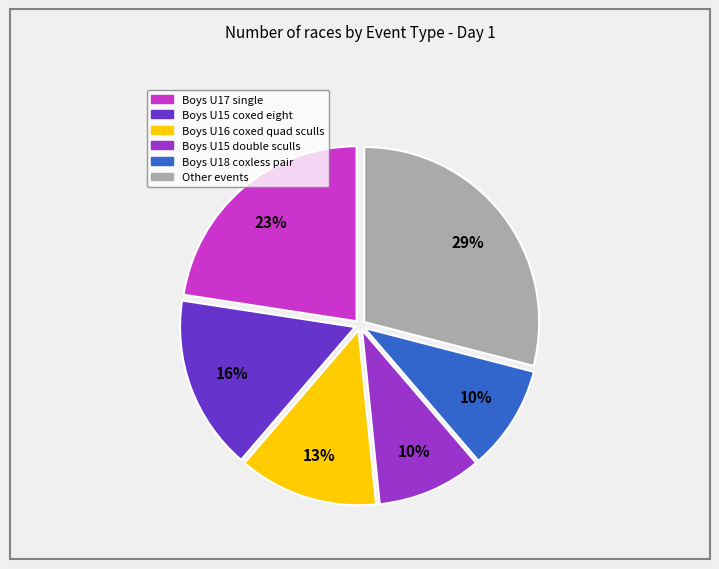

How many slices are in this pie chart?

6